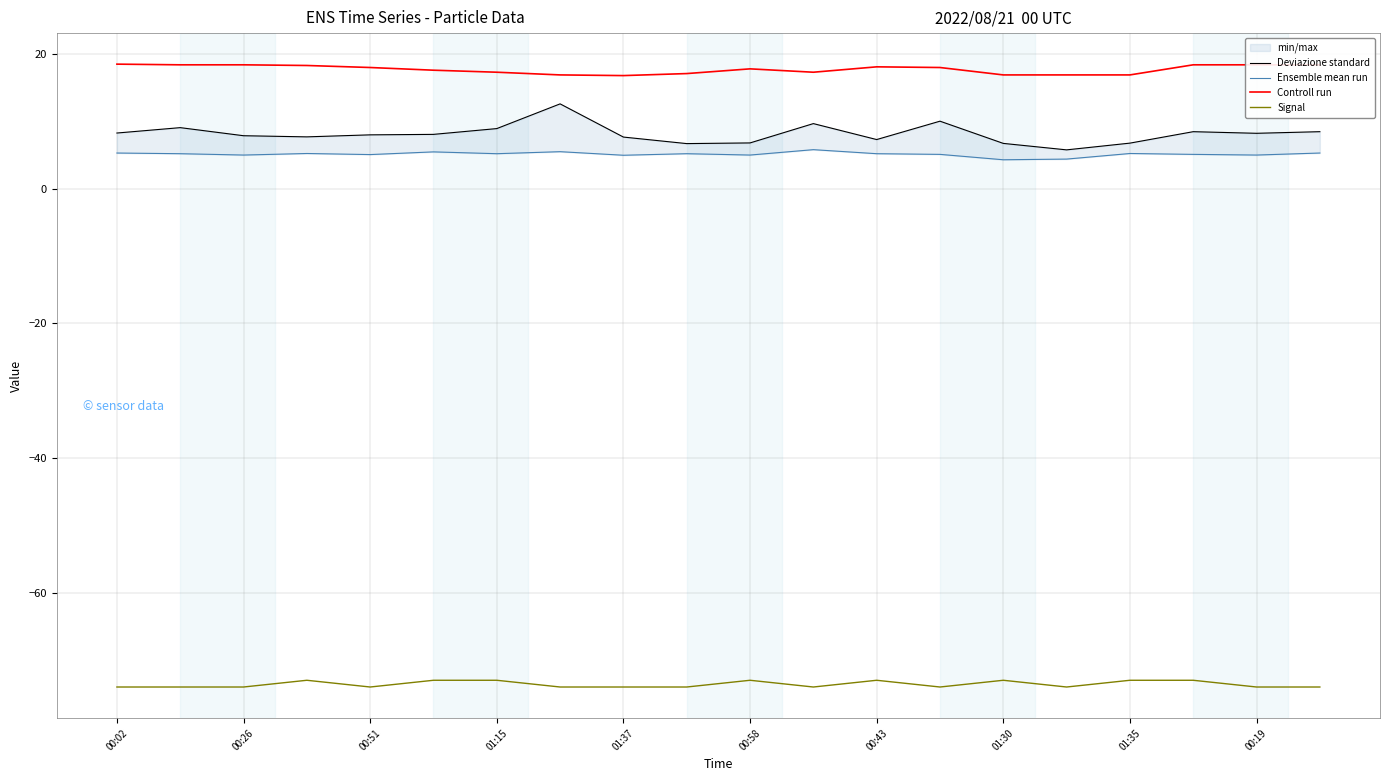

The value of Signal at 19 is -74.0. True or false?

True